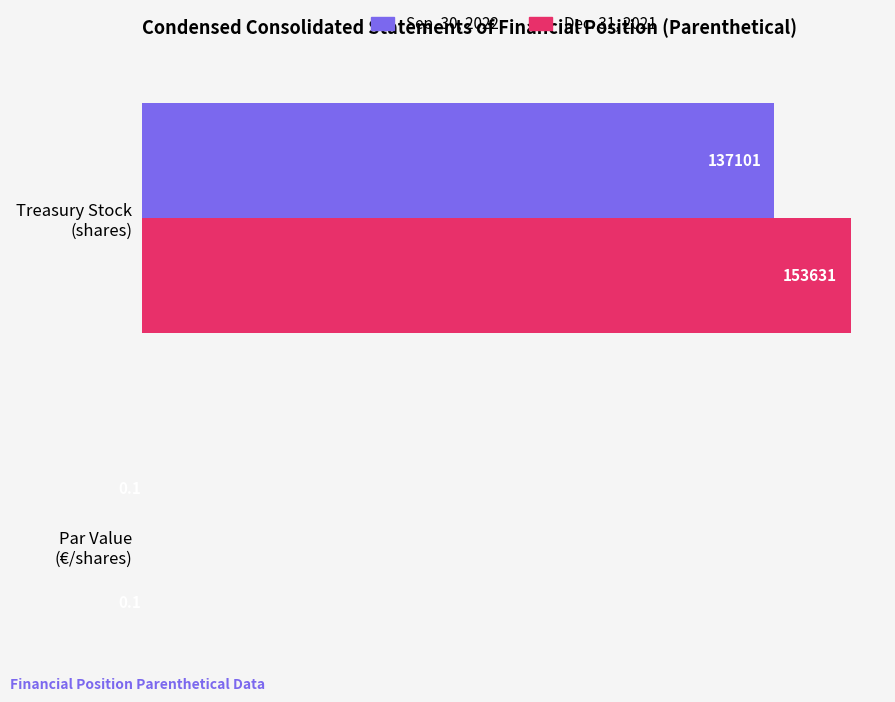

What is the highest value of the Sep. 30, 2022 series?

137101.0